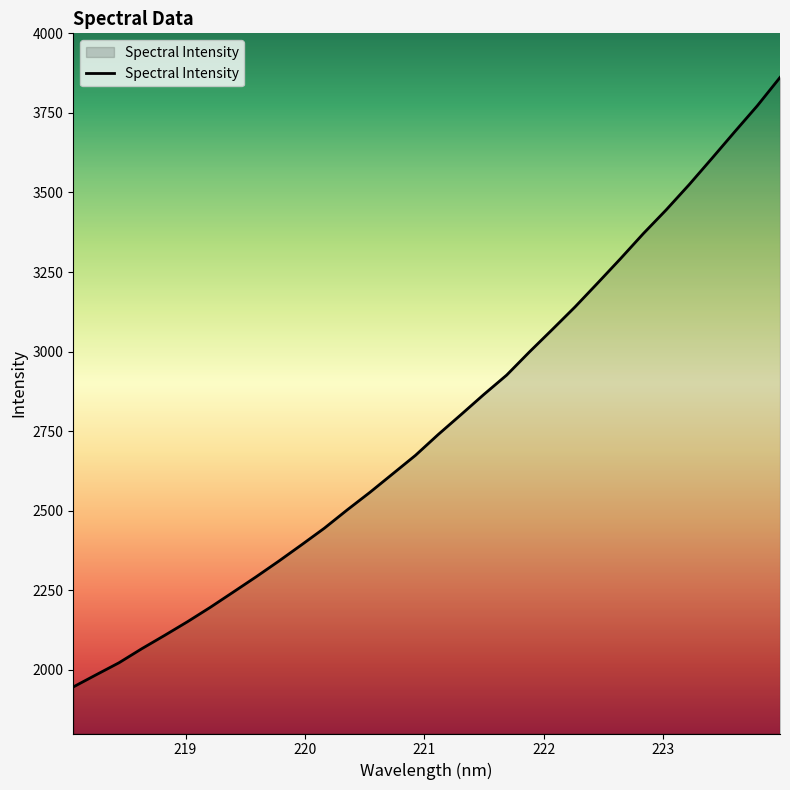

What is the minimum value shown in the chart?

1946.3